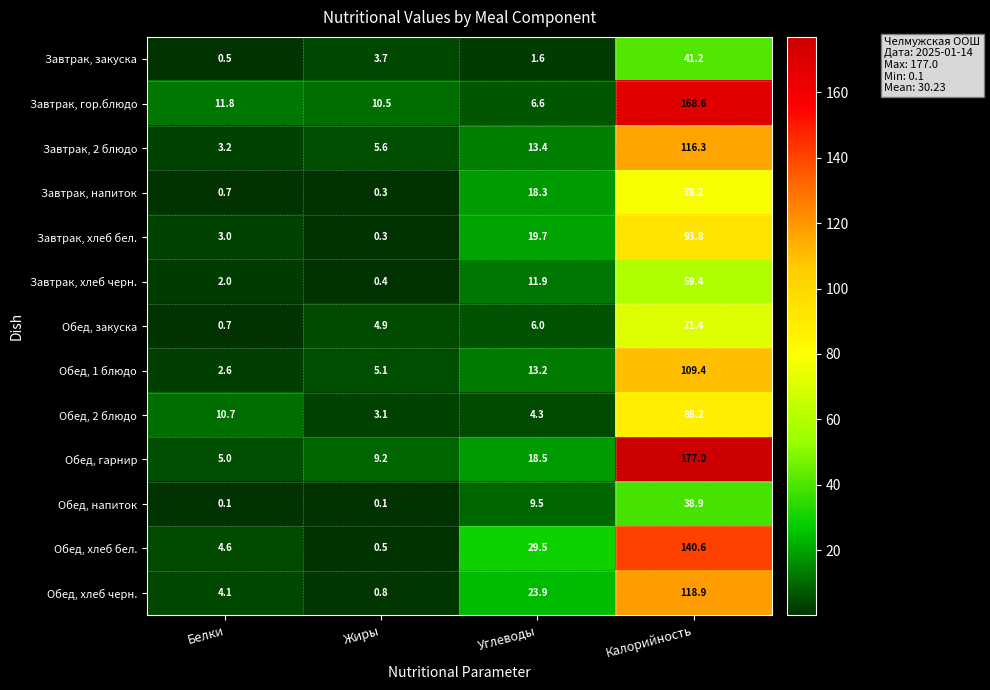

Count the number of categories in the chart.

4